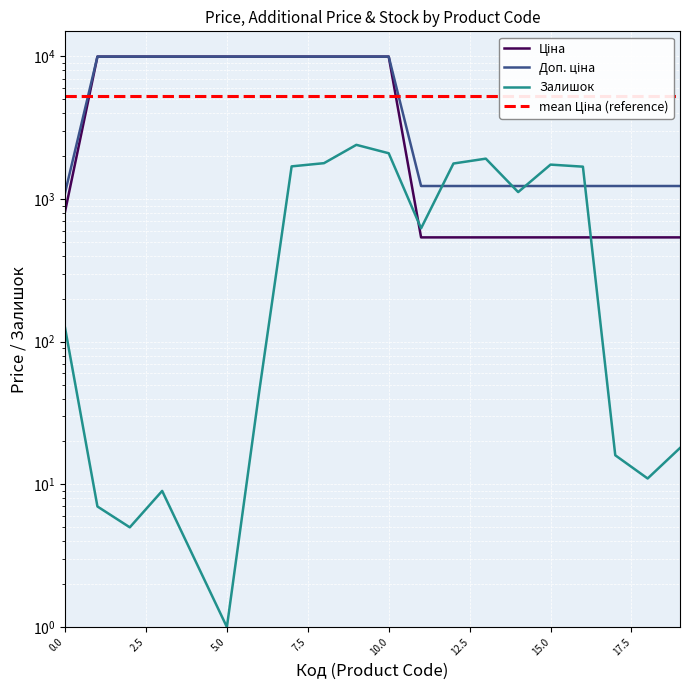

The value of Доп. ціна at 15.0 is 2172.1. True or false?

False